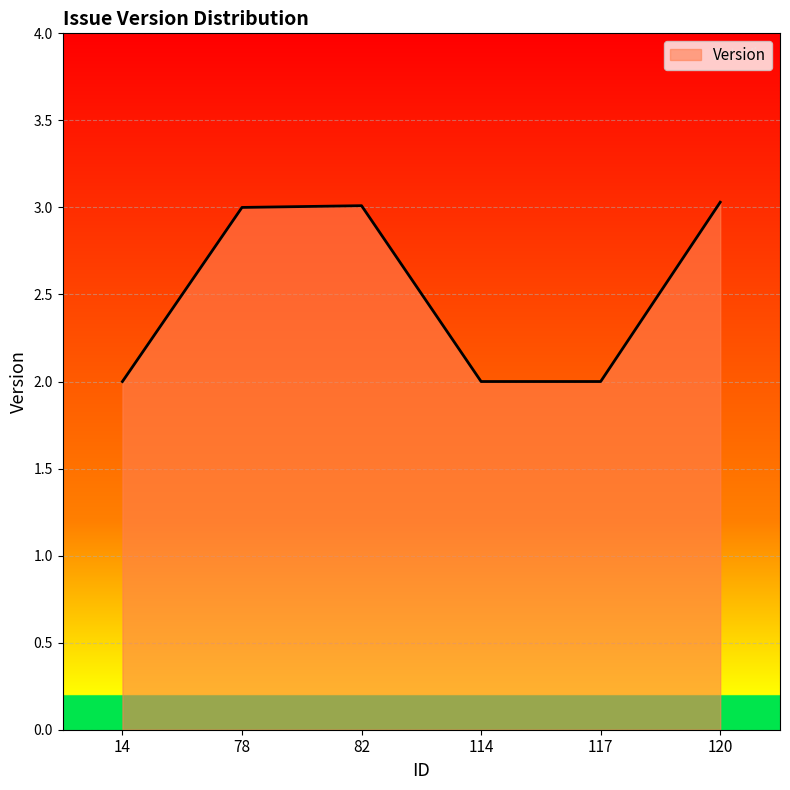

What is the difference between the second highest and second lowest values?

1.0